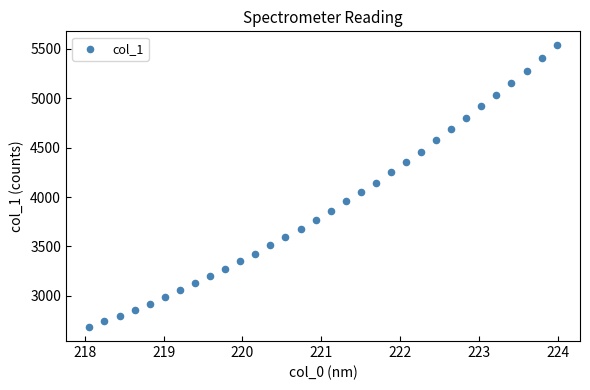

What is the range of Y values (max minus min)?

2849.4